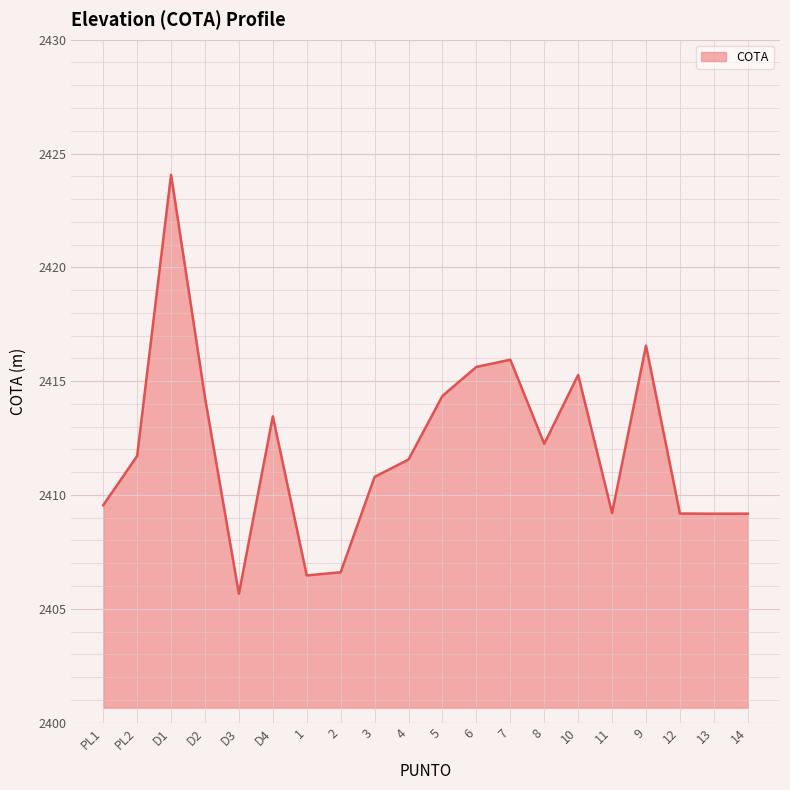

Count the number of values greater than 2411.

11